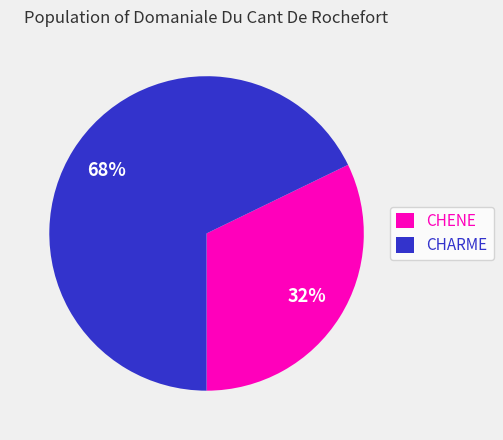

Does any single category account for the majority?

Yes